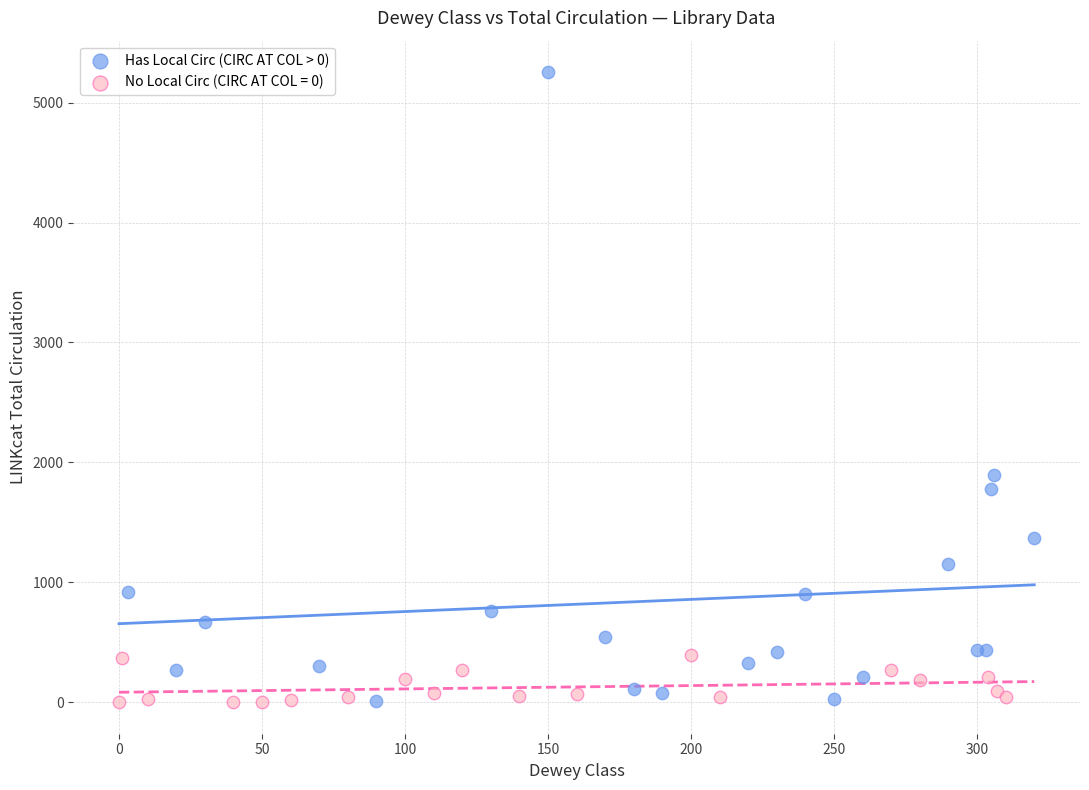

Which series has the widest spread of Y values?

Has Local Circ (CIRC AT COL > 0)